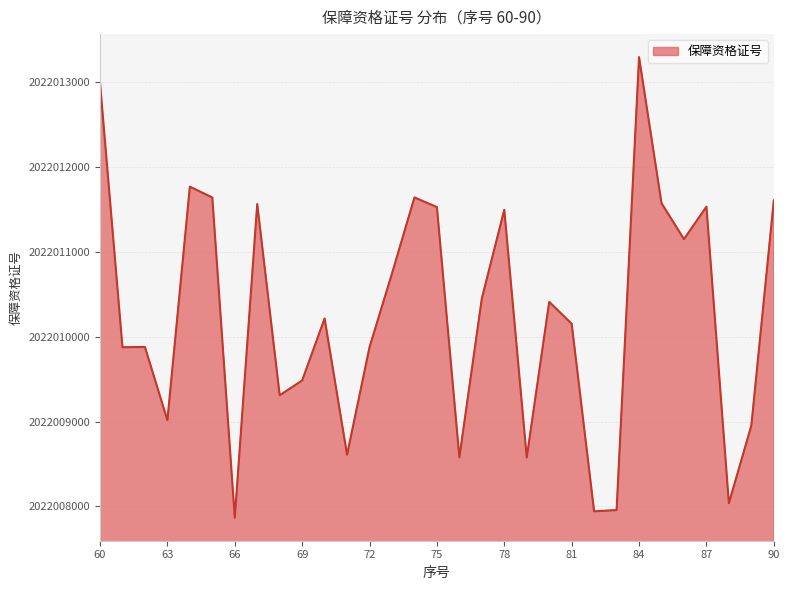

What is the difference between the maximum and minimum values?

5433